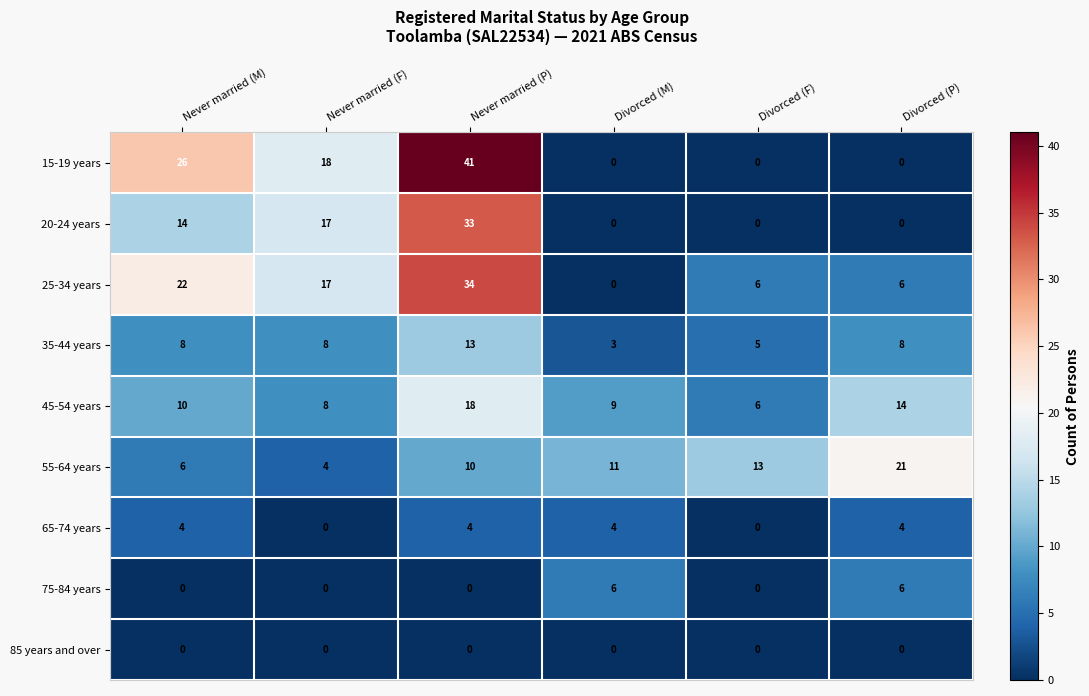

What is the highest value of the 65-74 years series?

4